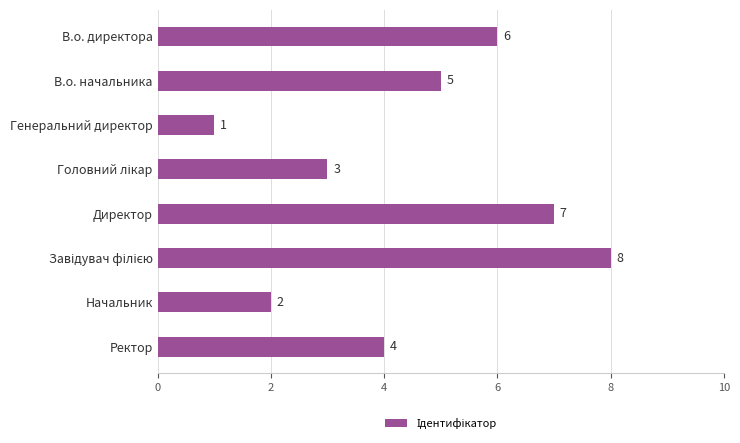

Reading top to bottom, list all the values displayed in this chart.

6	5	1	3	7	8	2	4